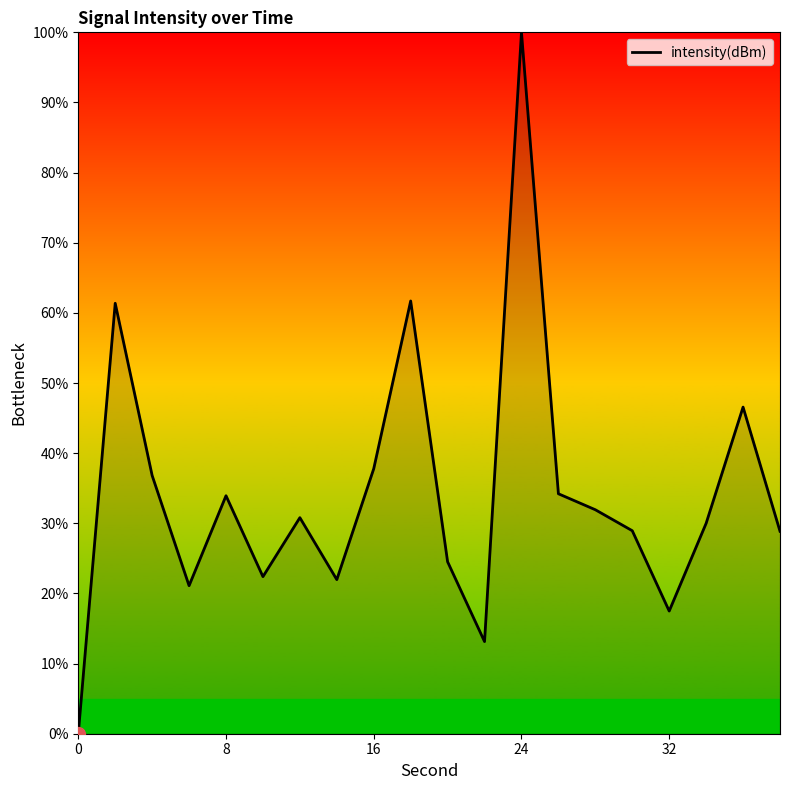

What is the difference between the maximum and minimum values?

100.0